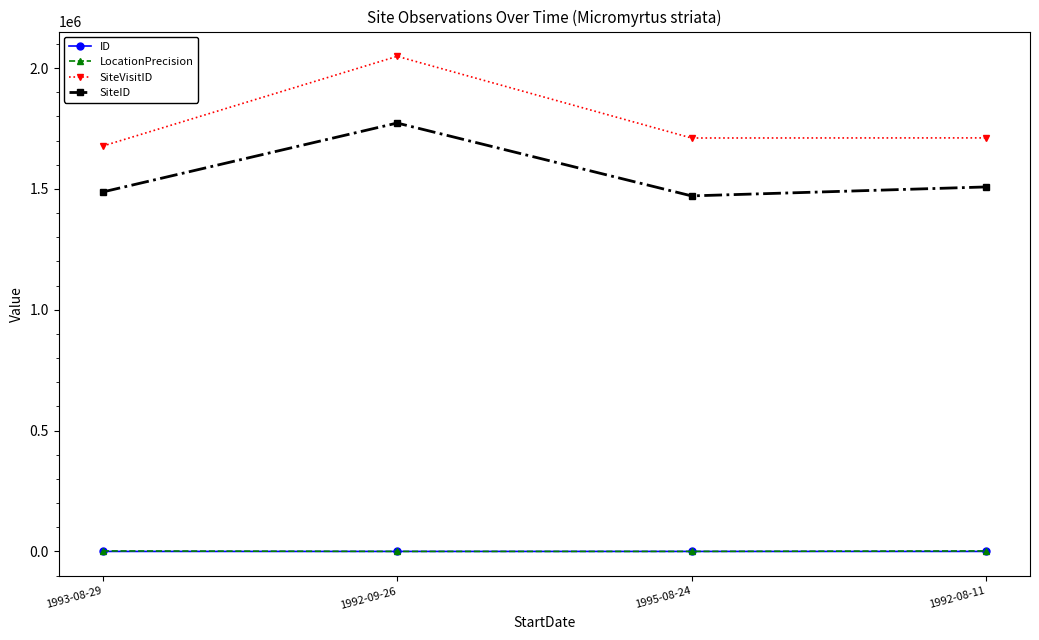

Which series has the largest range (max minus min)?

SiteVisitID